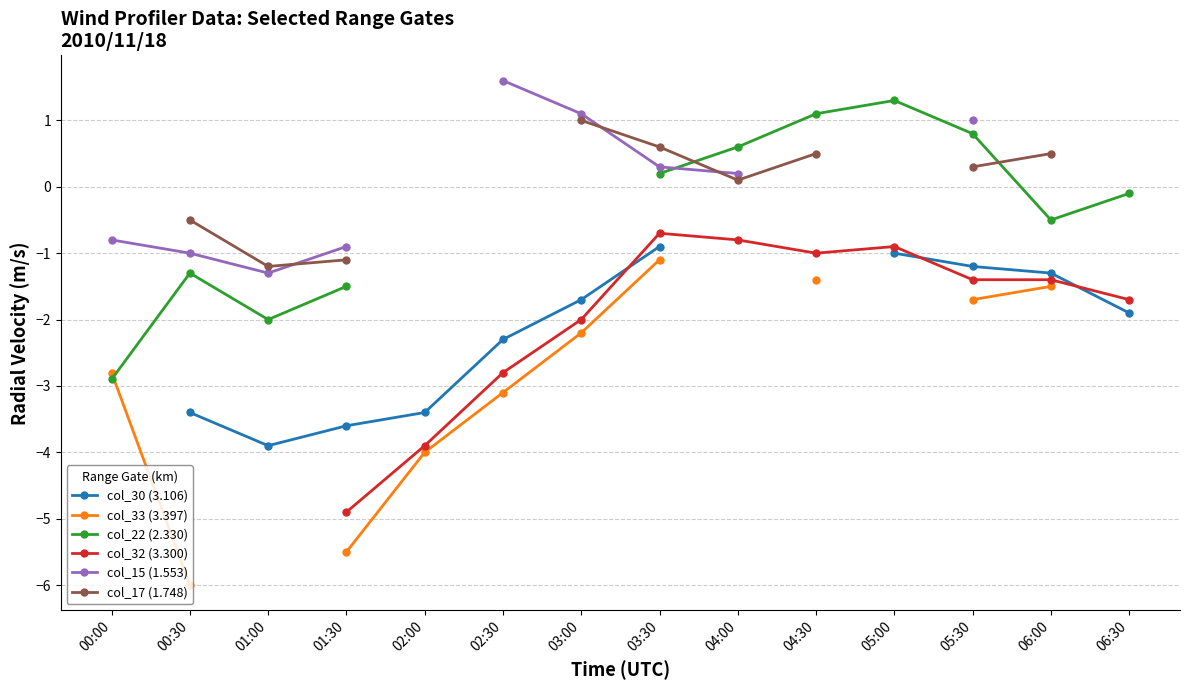

Where do col_15 (1.553) and col_17 (1.748) first cross each other?

01:00 and 01:30